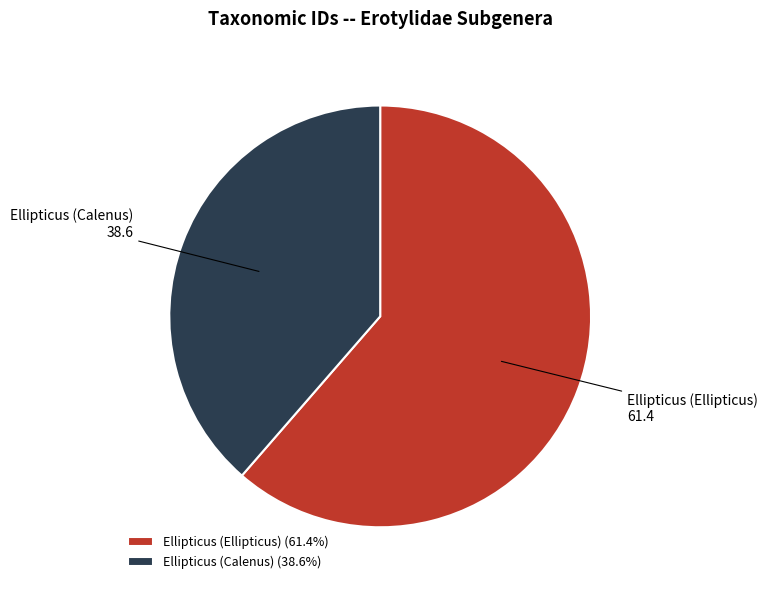

Is the sum of Ellipticus (Ellipticus) and Ellipticus (Calenus) greater than half?

Yes